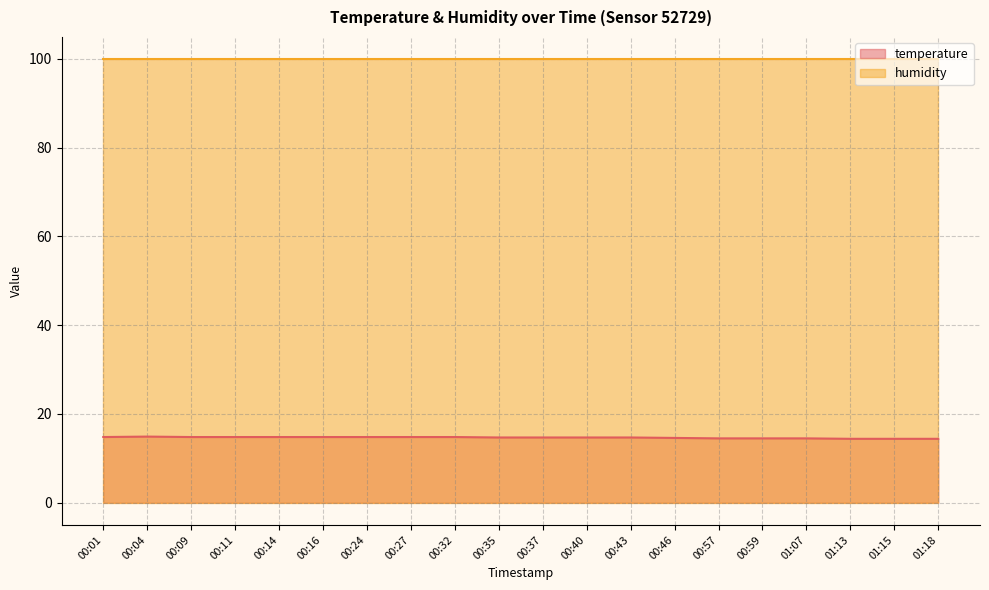

Which label corresponds to the largest value in the chart?

00:04